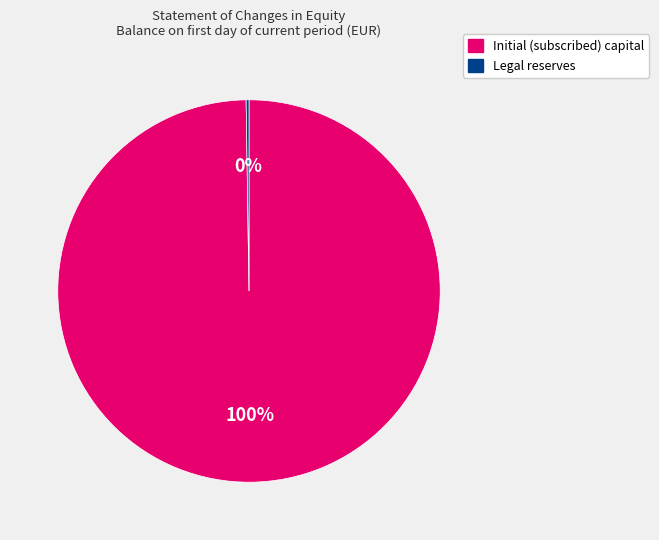

What is the largest slice in the pie chart?

Initial (subscribed) capital